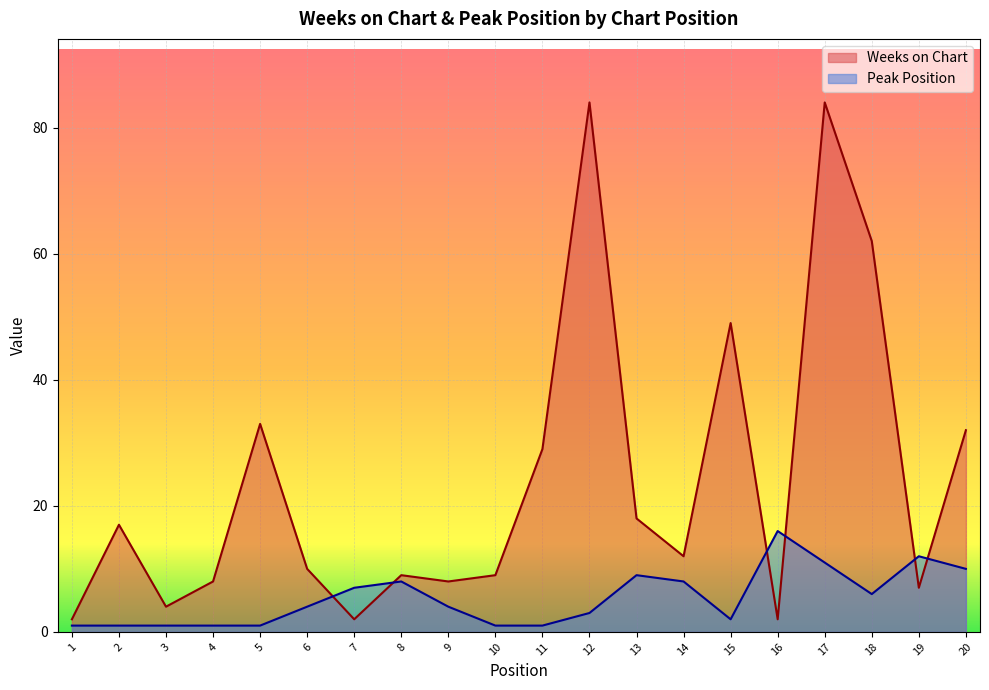

Rank the categories by Weeks on Chart value from lowest to highest.

1, 7, 16, 3, 19, 4, 9, 8, 10, 6, 14, 2, 13, 11, 20, 5, 15, 18, 12, 17